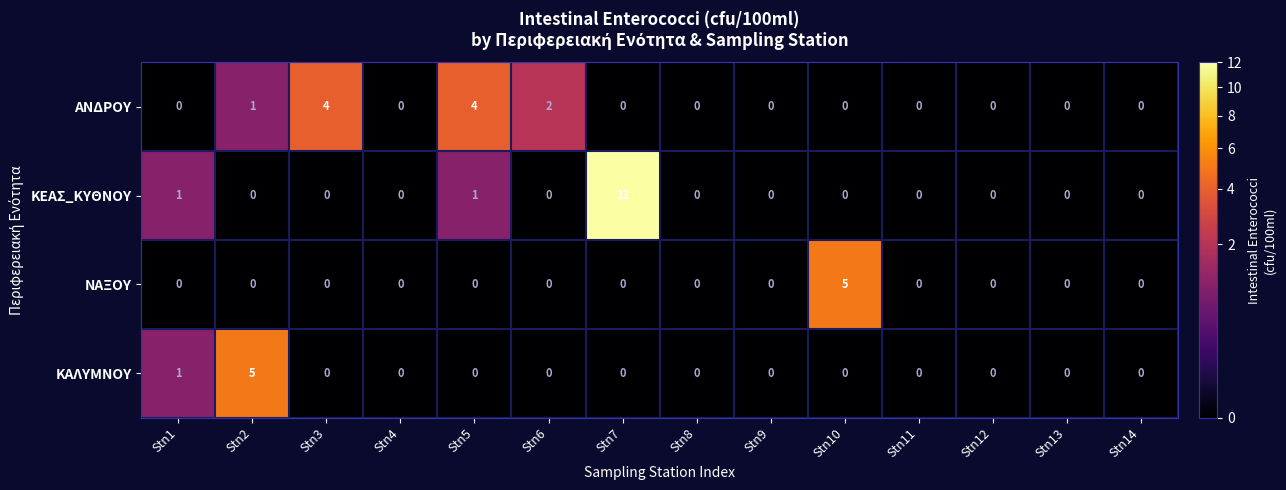

What is the maximum value shown in the chart?

12